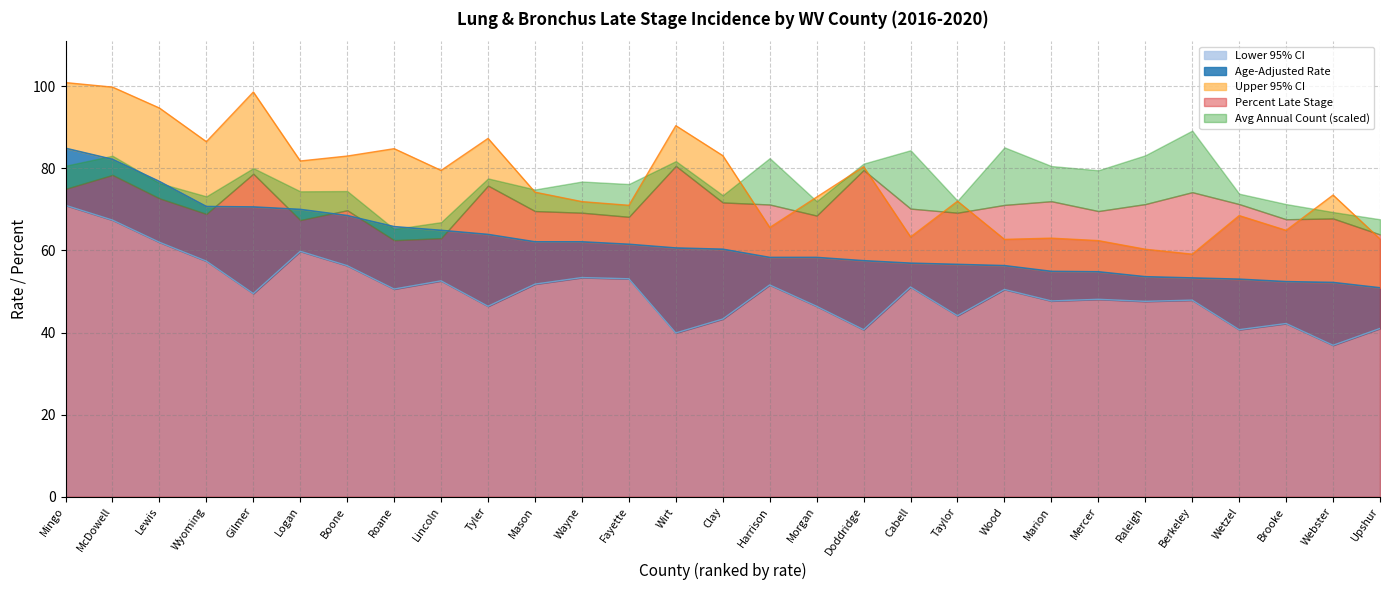

True or false: Age-Adjusted Rate and Lower 95% CI intersect in this chart.

False